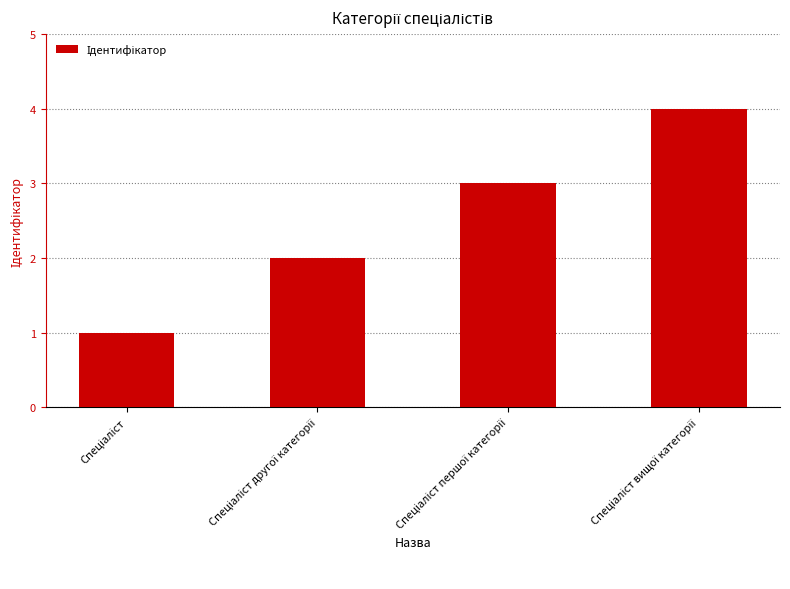

What is the maximum value shown in the chart?

4